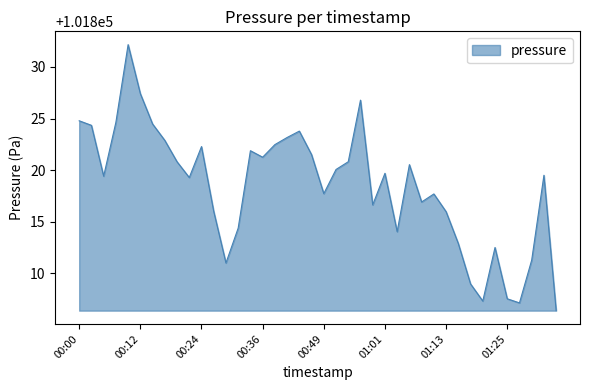

What is the greatest value displayed?

101832.2